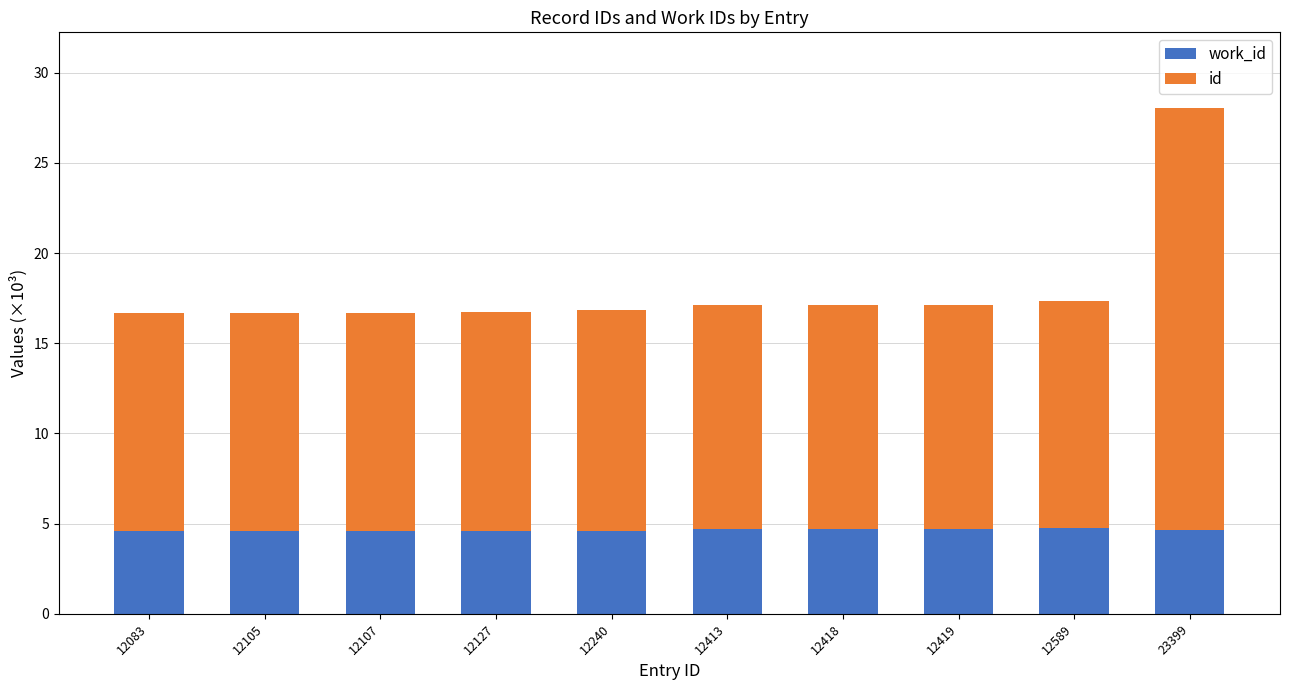

What is the total value across all series at 12413?

17.1